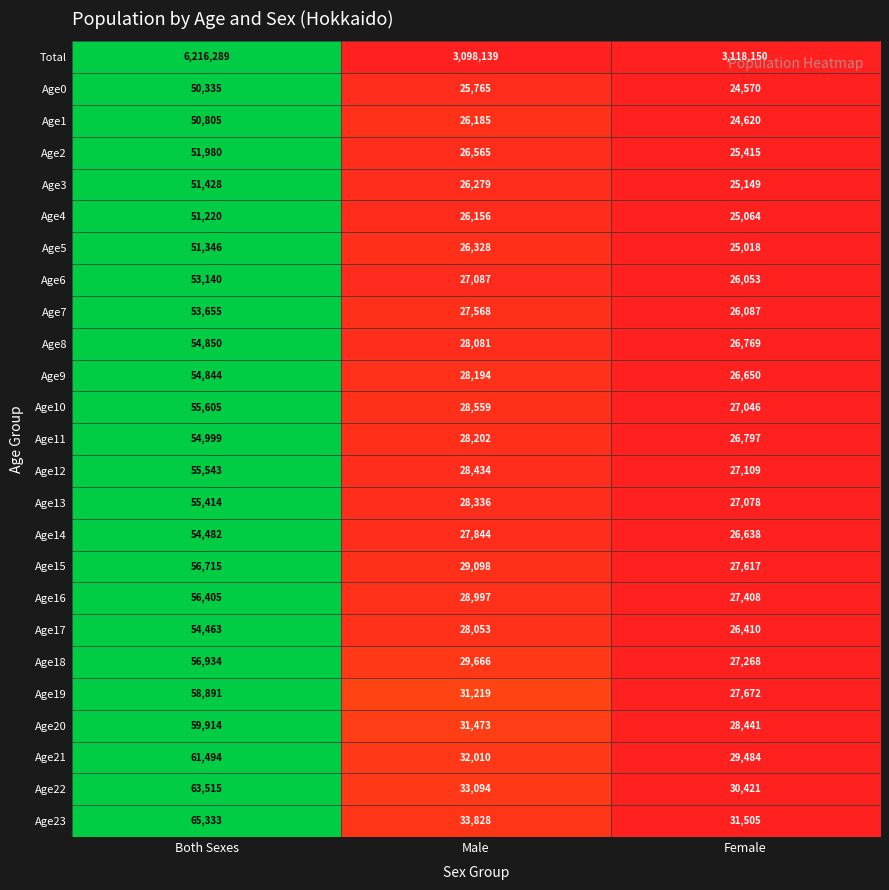

At which category does the chart reach its peak across all series?

Both Sexes